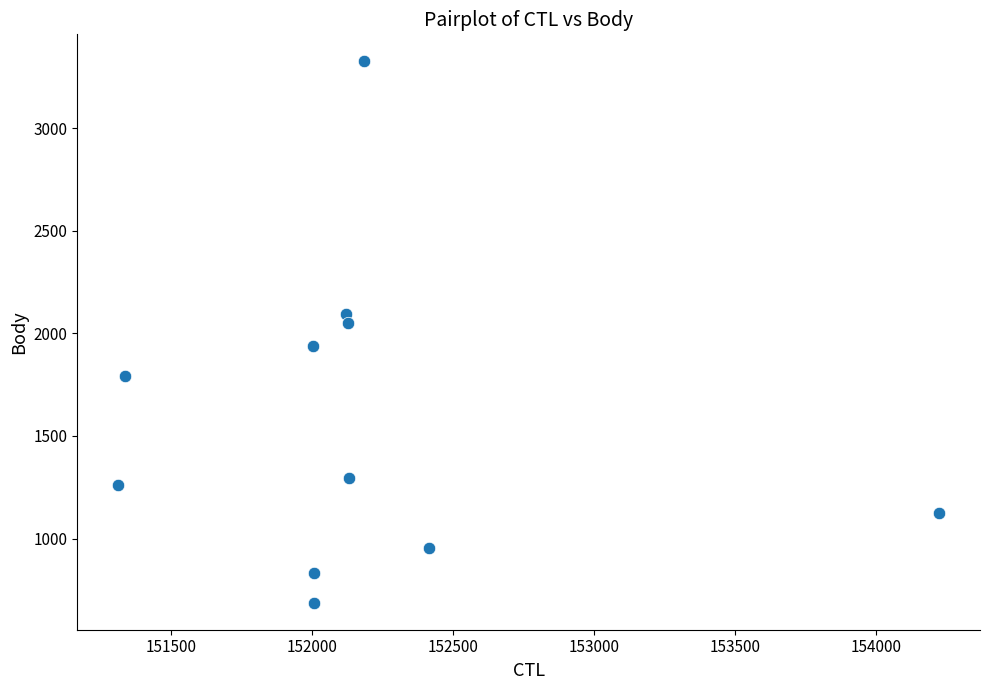

What is the range of Y values (max minus min)?

2637